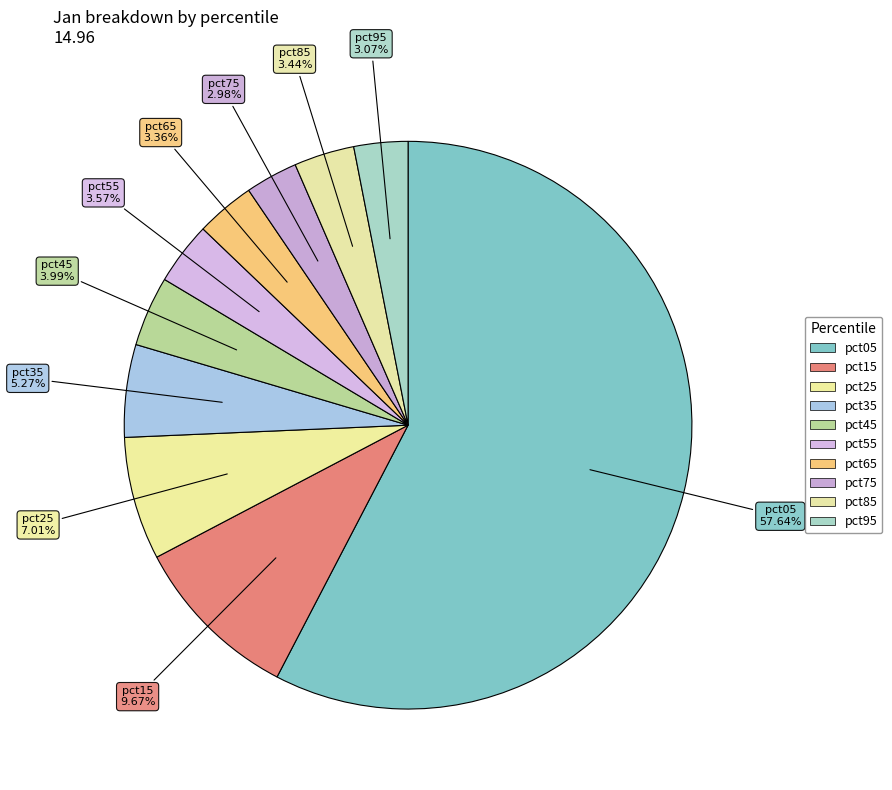

Rank the categories by value from highest to lowest.

pct05, pct15, pct25, pct35, pct45, pct55, pct85, pct65, pct95, pct75